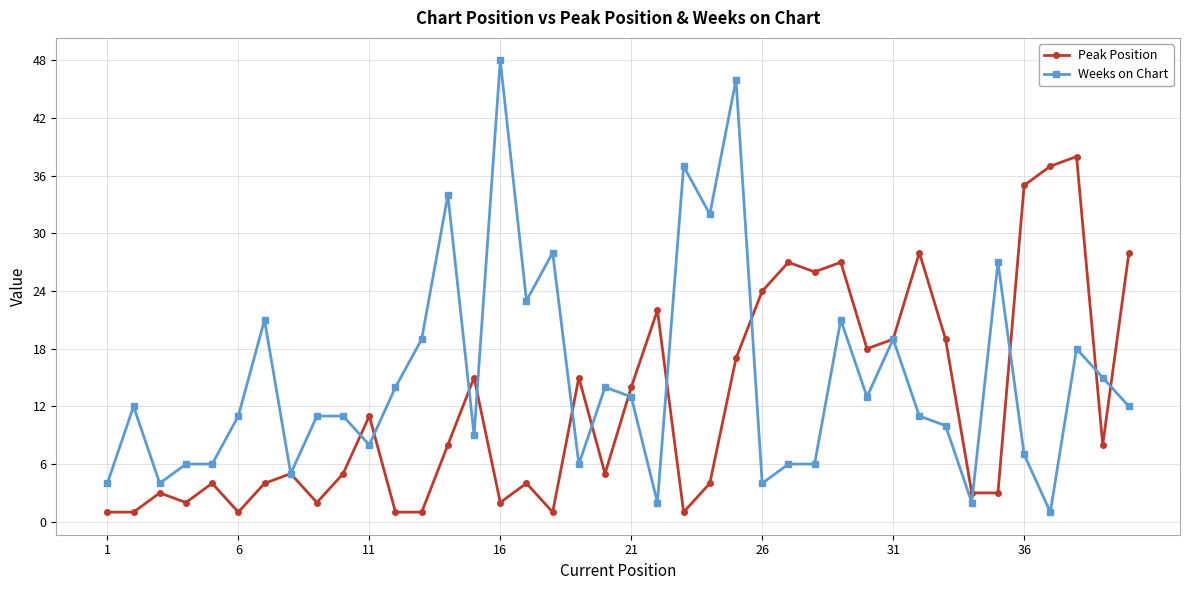

How many lines are shown in the chart?

2